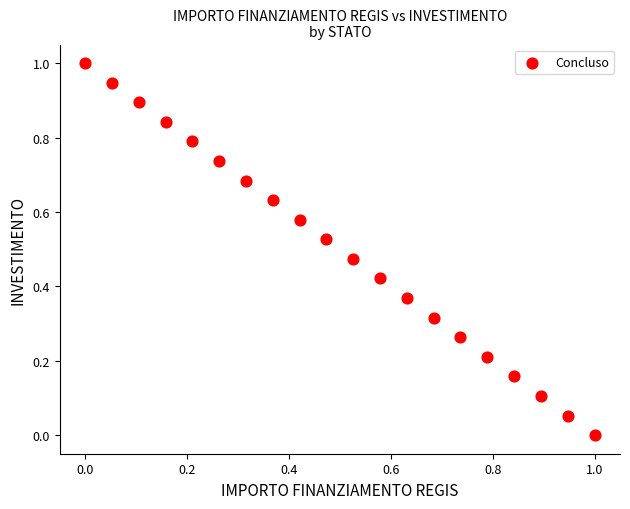

What is the range of Y values (max minus min)?

1.0